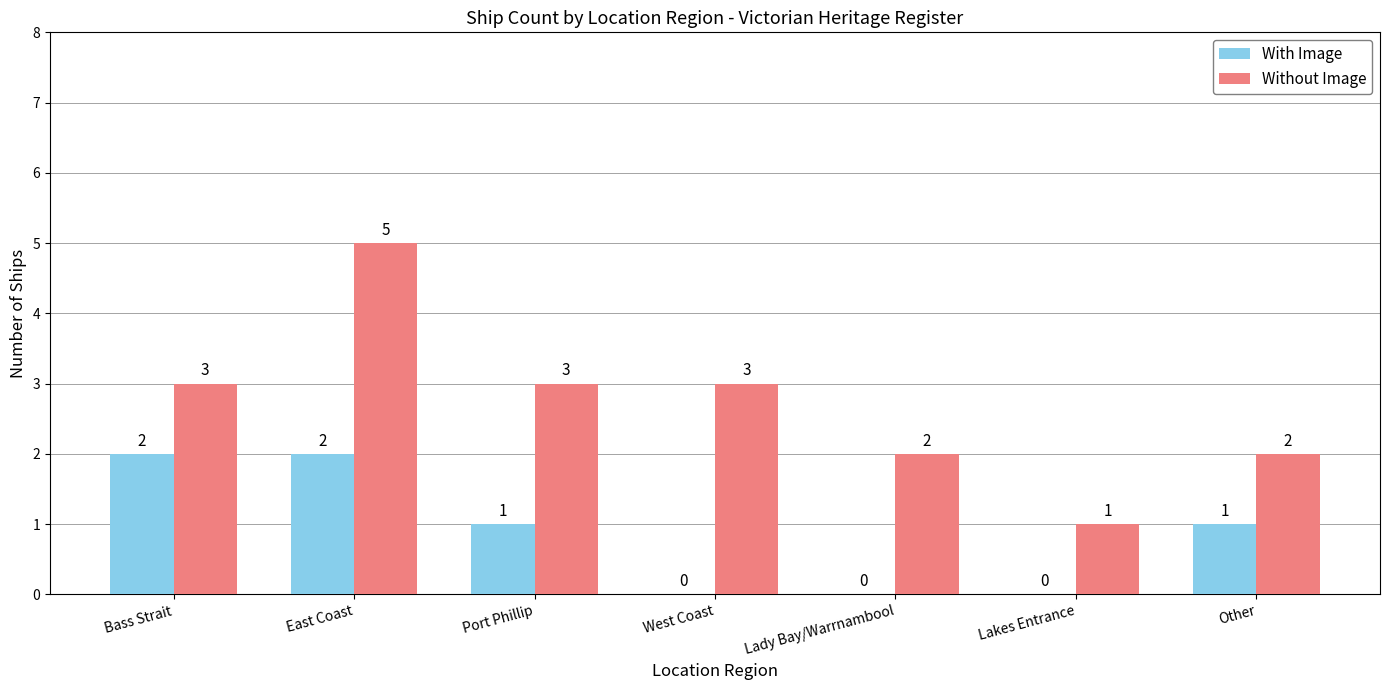

Which series has the largest total across all categories?

Without Image